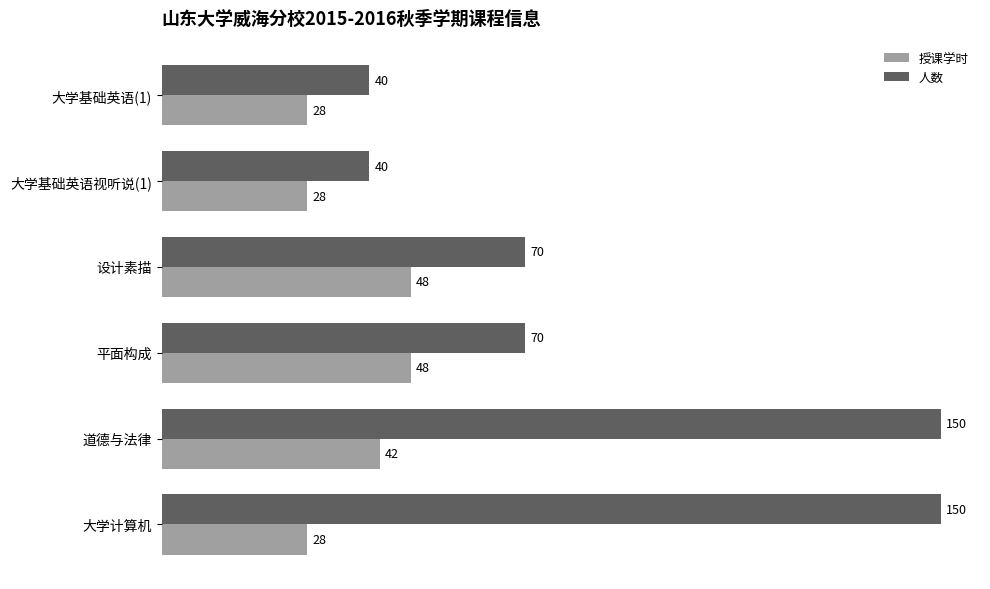

Which series has the largest total across all categories?

人数